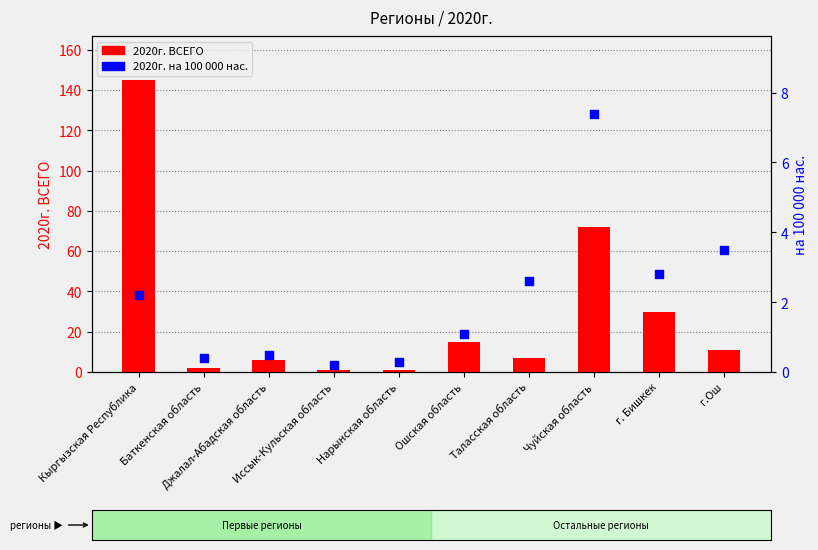

Which series has the largest total across all categories?

2020г. ВСЕГО